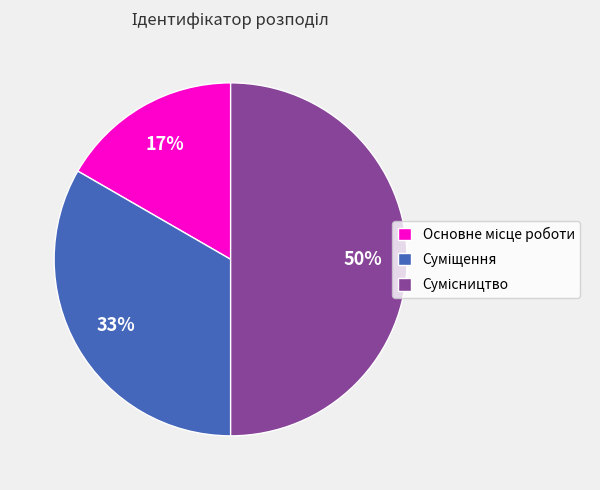

To the nearest percent, what is the average slice percentage?

33%